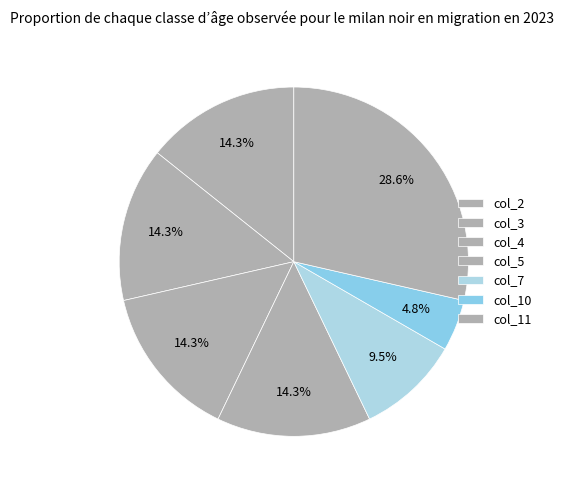

How many segments does this pie chart have?

7